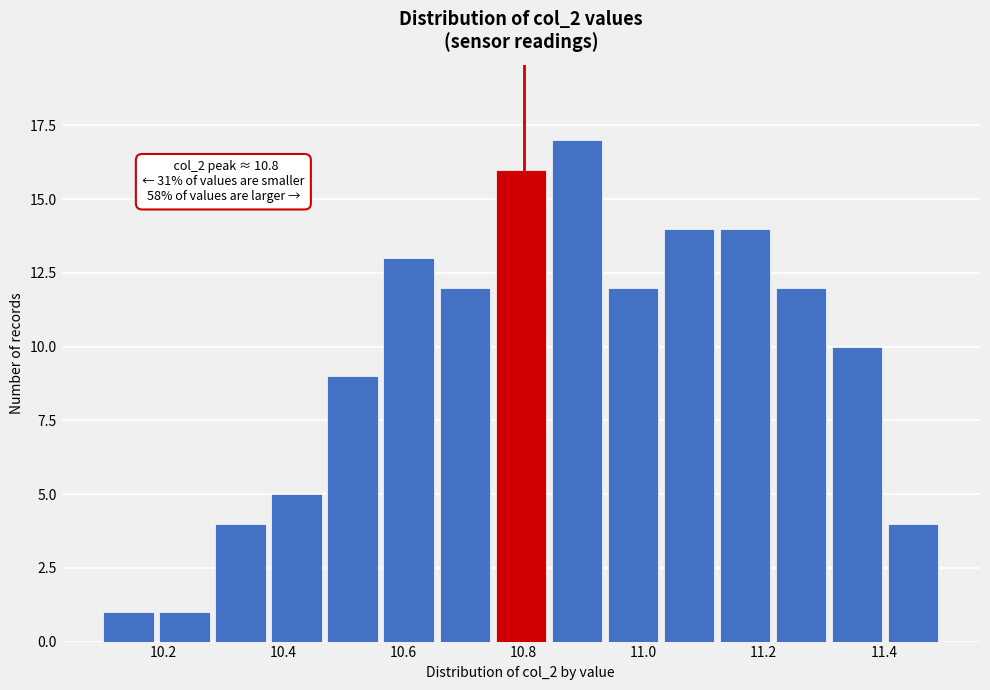

Over which range of the x-axis is the bar tallest?

10.84 to 10.94